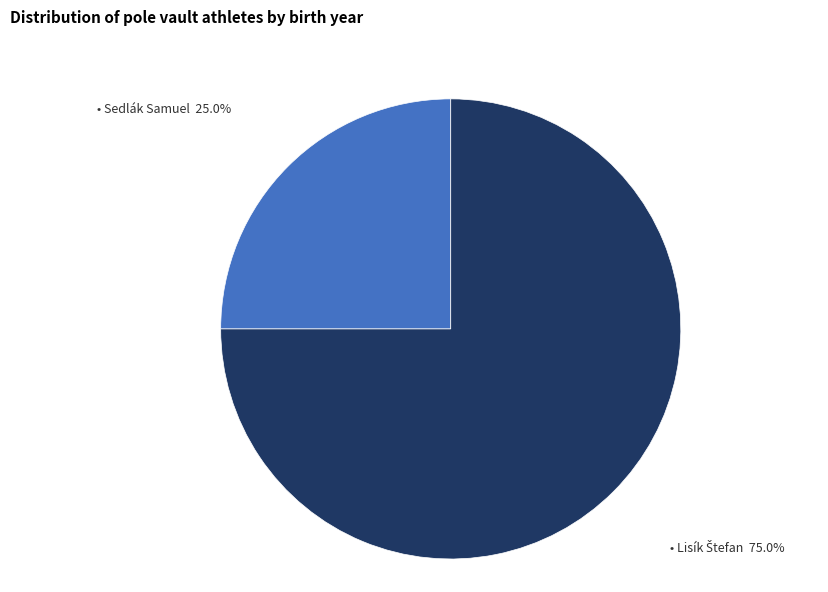

Is there any slice that represents more than half of the pie?

Yes